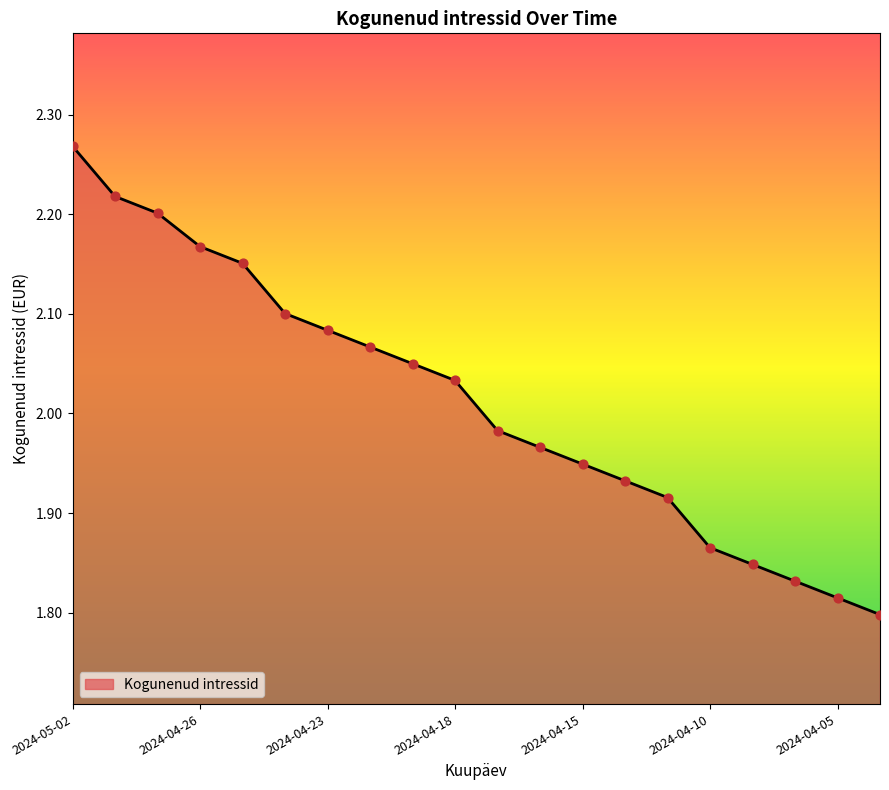

What is the difference between the maximum and minimum values?

0.5